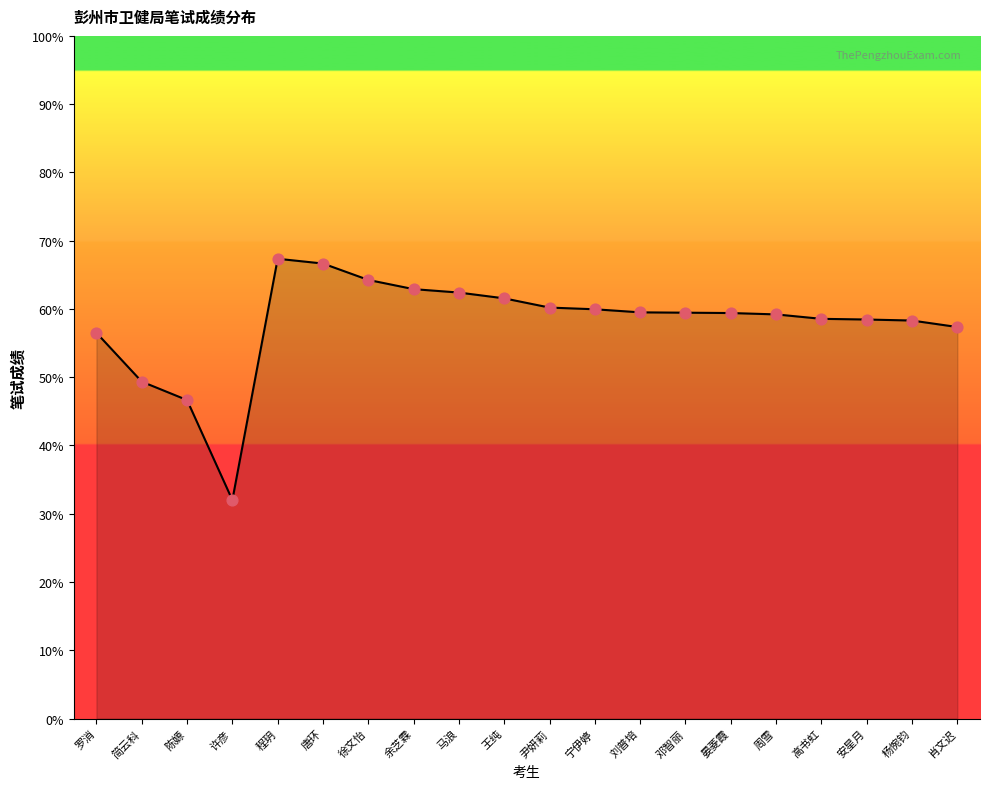

What is the change in value from 刘普培 to 杨惋钧?

-1.2